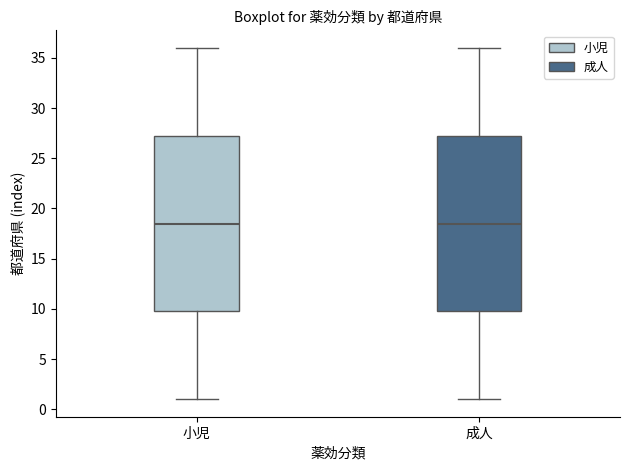

Reading left to right, transcribe this box plot: for each box, give where its median line is, the range the box spans, and where its two whiskers end, as read against the y-axis. The values are not printed on the chart, so give them approximately, as read against the axis.

小児: median 18.5, box 10.0 to 27.5, whiskers 1.0 to 36.0
成人: median 18.5, box 10.0 to 27.5, whiskers 1.0 to 36.0